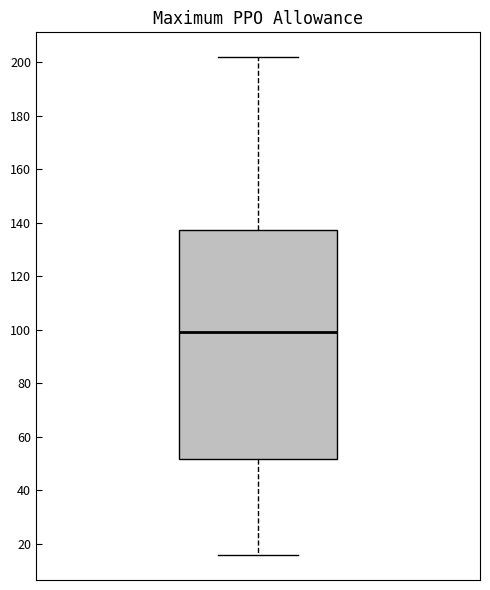

Read this box plot against the y-axis: the position of the median line, the range covered by the box, and the ends of both whiskers. The values are not printed on the chart, so give them approximately, as read against the axis.

median 98, box 52 to 138, whiskers 16 to 202